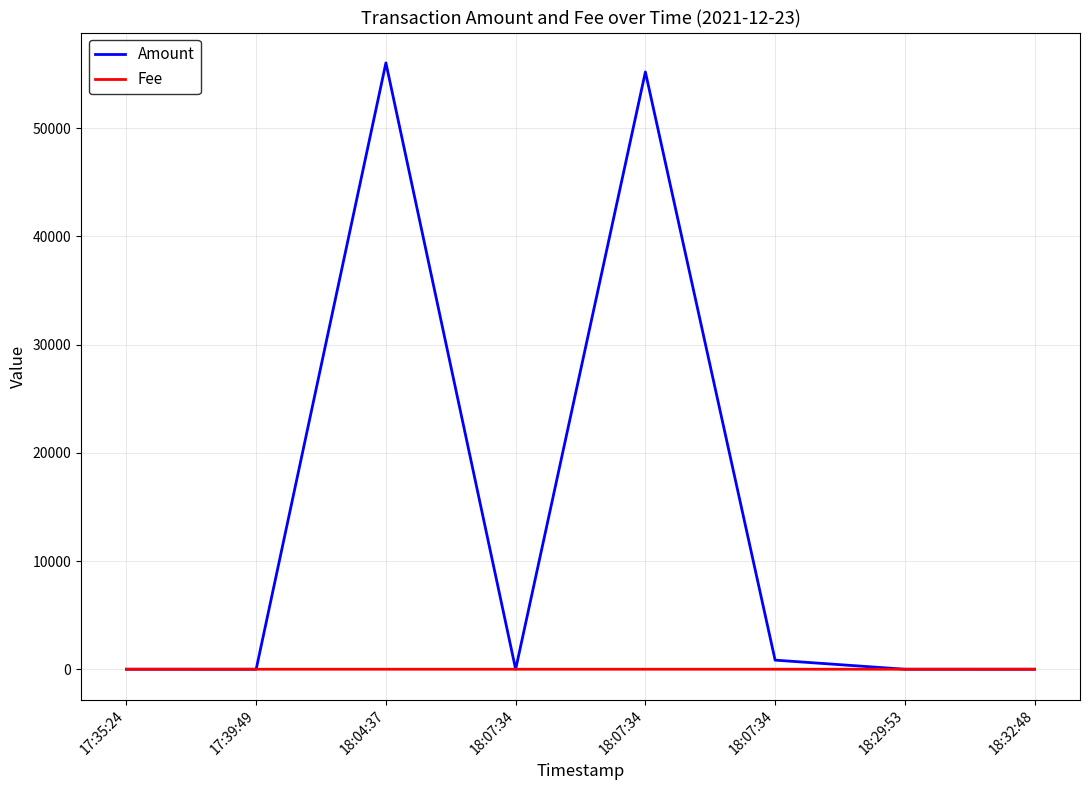

True or false: Amount and Fee cross at least once.

False